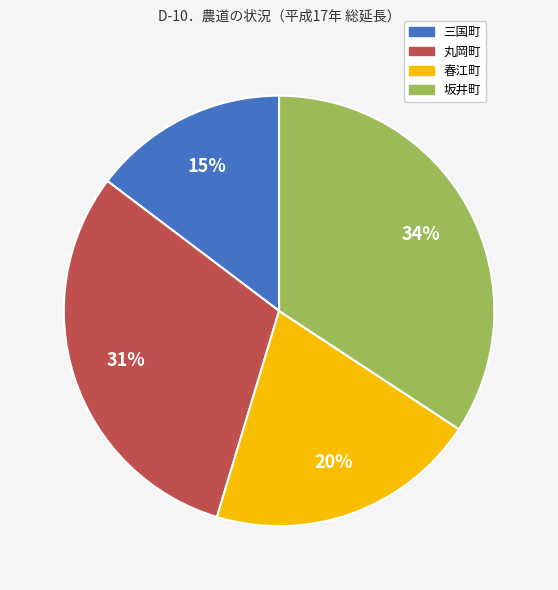

Is it true that 坂井町 is 34% of the pie?

True